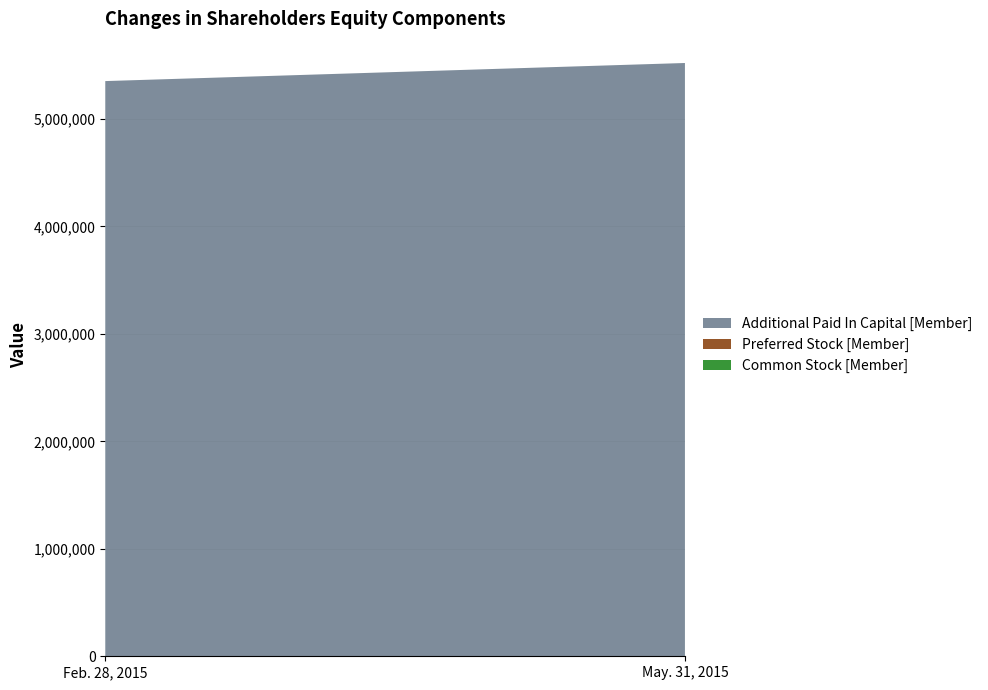

Reading left to right, list all the values displayed in this chart.

Common Stock [Member]: Feb. 28, 2015=75	May. 31, 2015=1366
Preferred Stock [Member]: Feb. 28, 2015=1000	May. 31, 2015=1000
Additional Paid In Capital [Member]: Feb. 28, 2015=5351237	May. 31, 2015=5518229